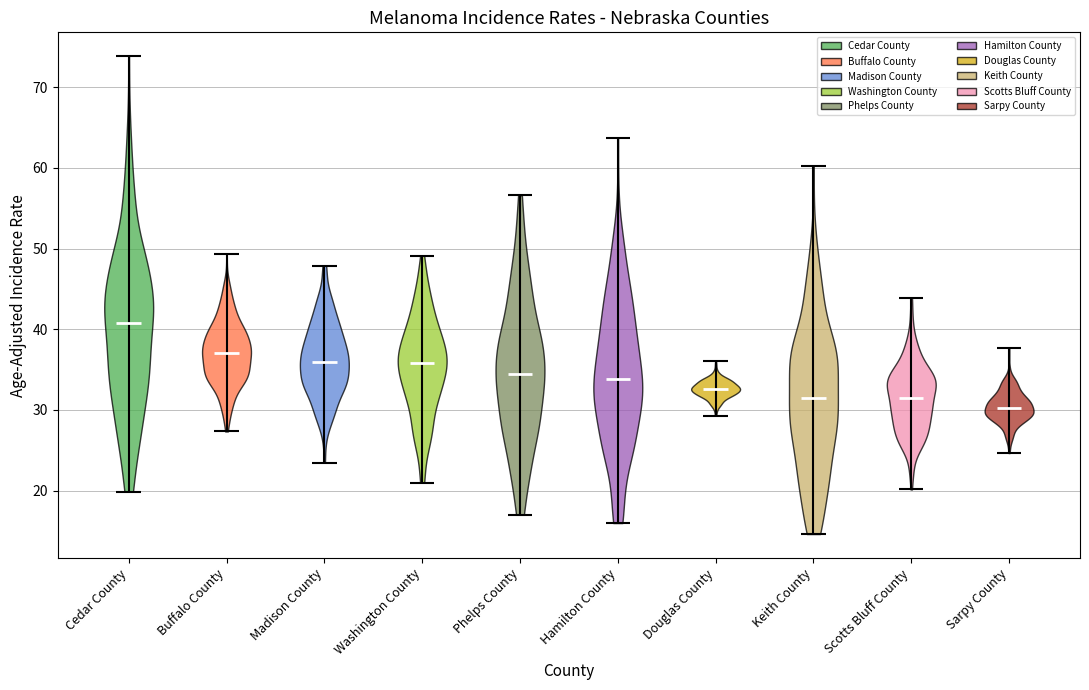

Reading left to right, read every violin against the y-axis: where its median line is, and the lowest and highest points it reaches. The values are not printed on the chart, so give them approximately, as read against the axis.

Cedar County: median line 41, lowest point 20, highest point 74
Buffalo County: median line 37, lowest point 27, highest point 49
Madison County: median line 36, lowest point 23, highest point 48
Washington County: median line 36, lowest point 21, highest point 49
Phelps County: median line 34, lowest point 17, highest point 57
Hamilton County: median line 34, lowest point 16, highest point 64
Douglas County: median line 33, lowest point 29, highest point 36
Keith County: median line 31, lowest point 15, highest point 60
Scotts Bluff County: median line 32, lowest point 20, highest point 44
Sarpy County: median line 30, lowest point 25, highest point 38